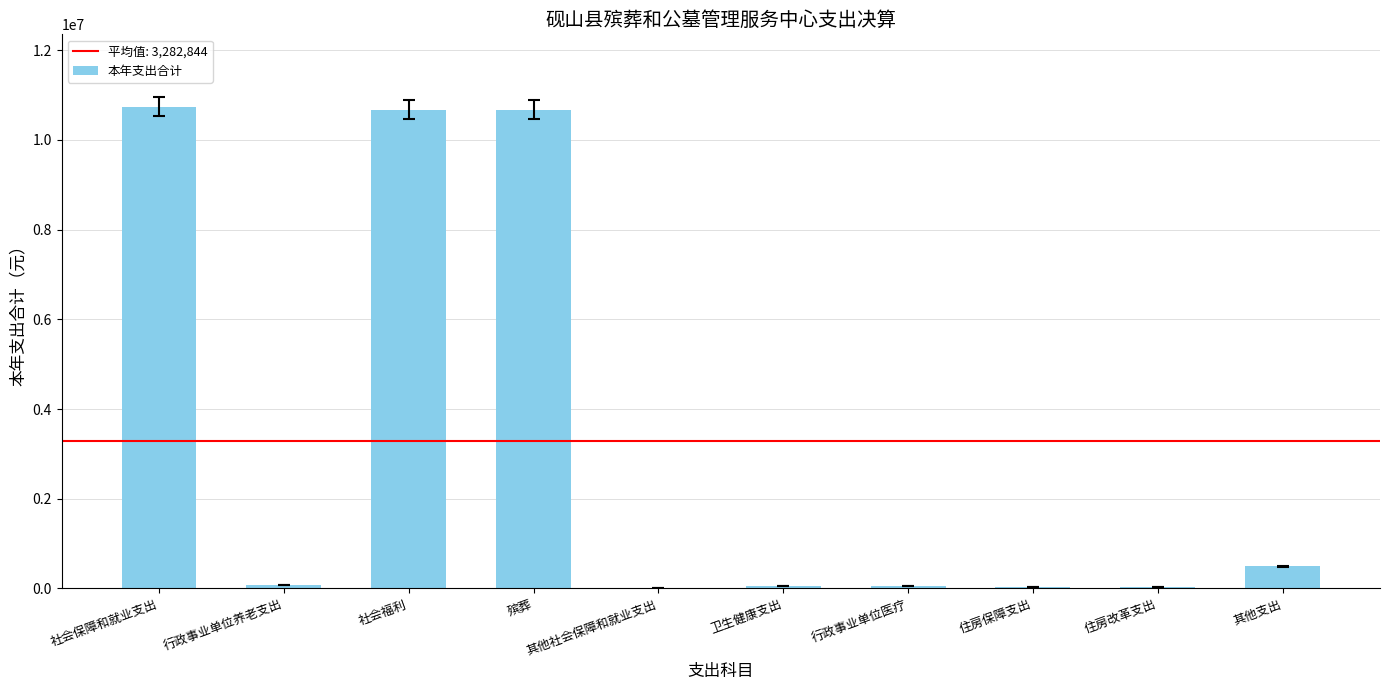

What is the maximum value shown in the chart?

10741681.8